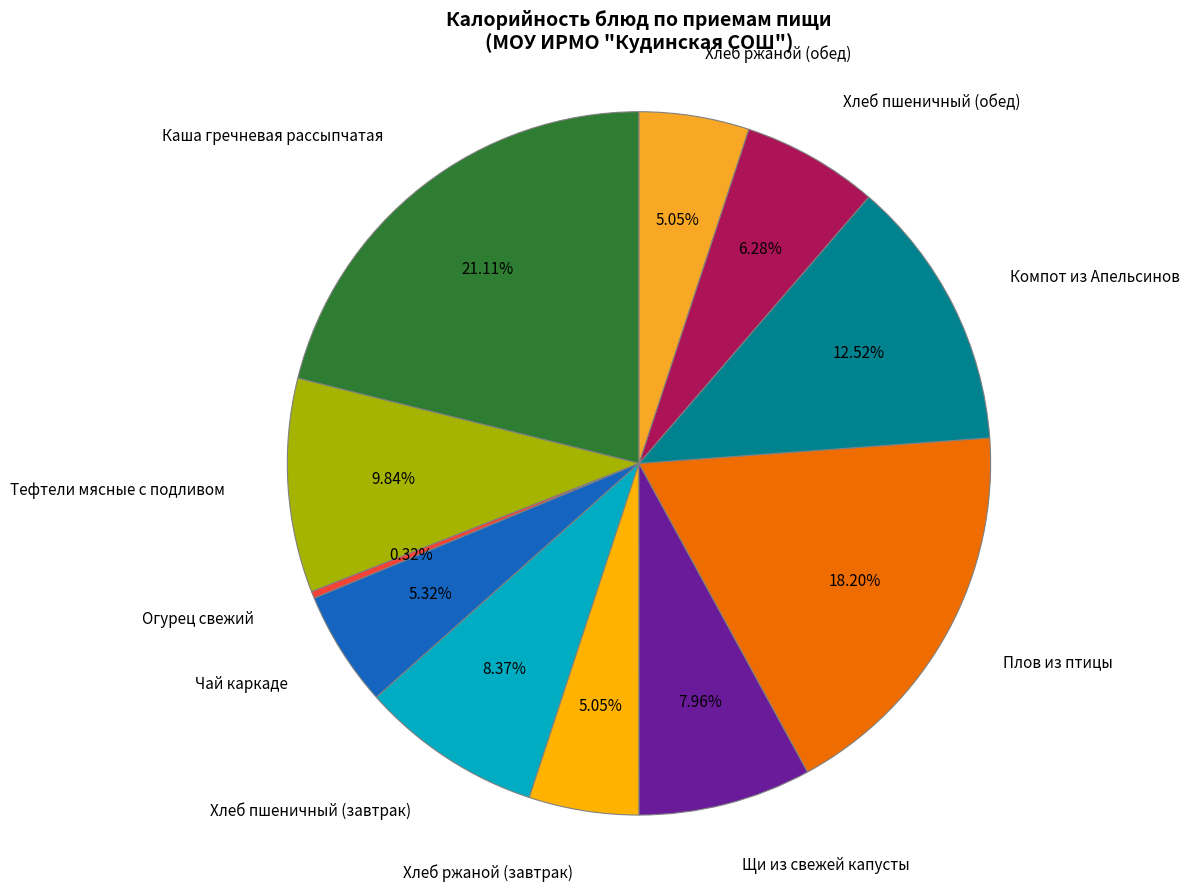

To the nearest percent, what is the combined percentage of Хлеб ржаной (обед) and Хлеб пшеничный (завтрак)?

13%